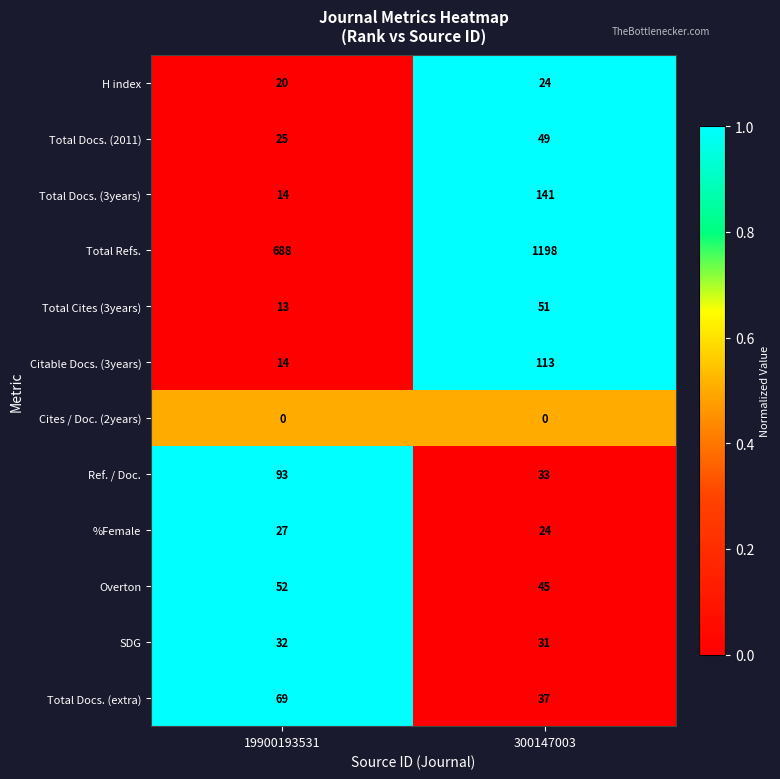

Which series has the largest range (max minus min)?

Total Refs.